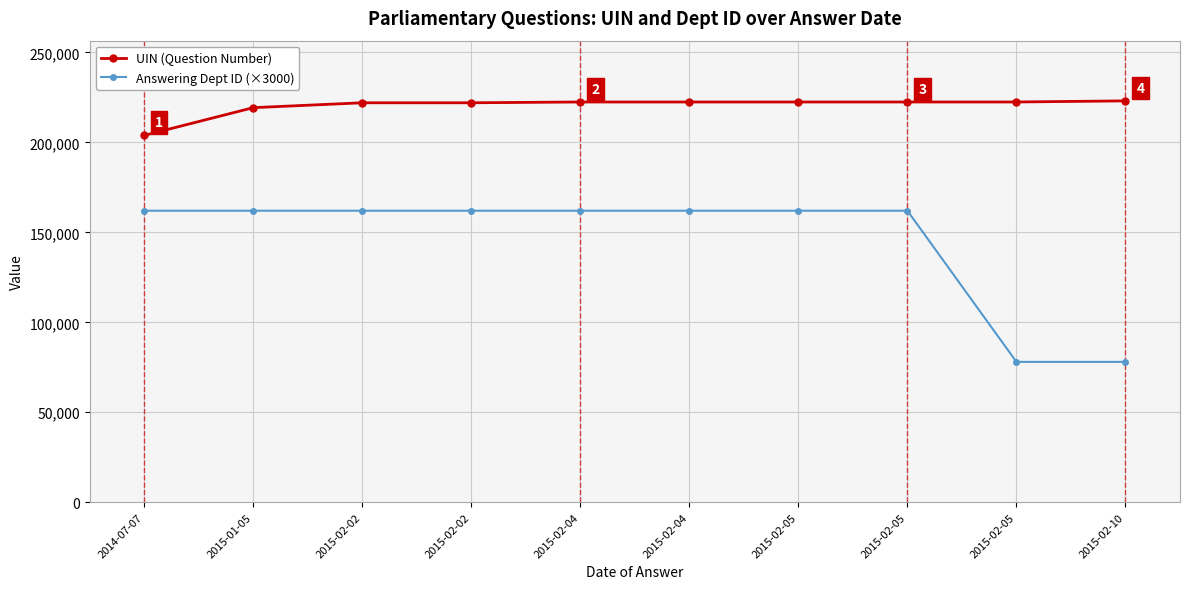

Reading left to right, extract all data points from this chart.

UIN (Question Number): 203845	219267	221984	221985	222422	222423	222424	222425	222426	223042
Answering Dept ID (×3000): 162000	162000	162000	162000	162000	162000	162000	162000	78000	78000